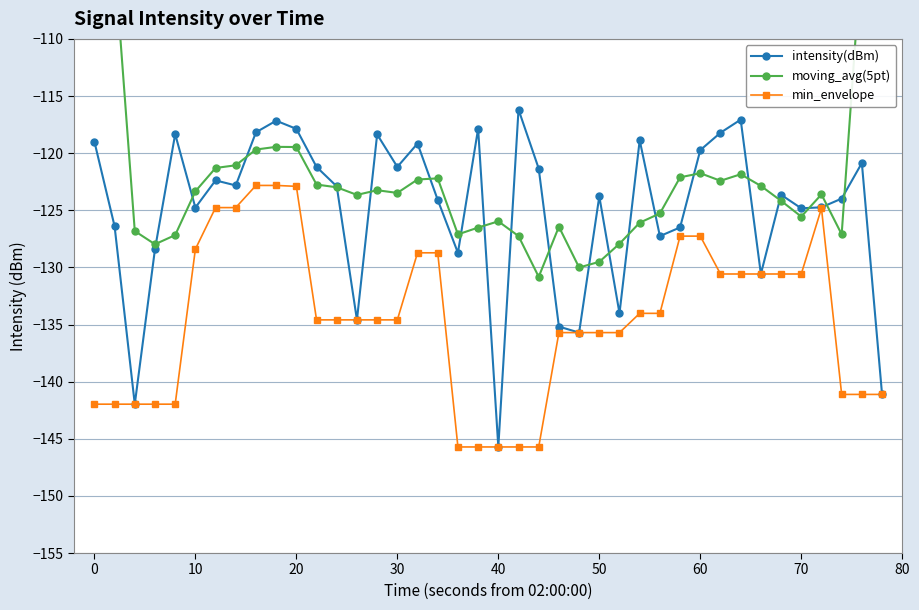

Count the number of categories in the chart.

40